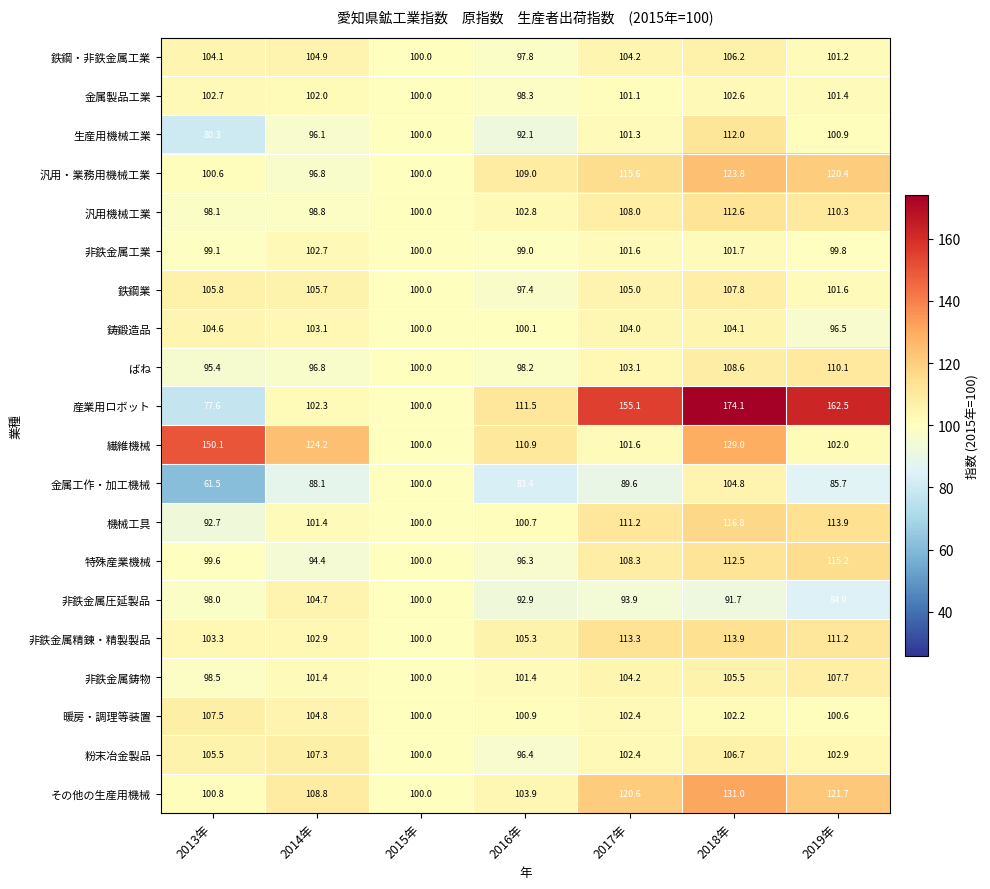

Read the 非鉄金属鋳物 value at 2014年.

101.4